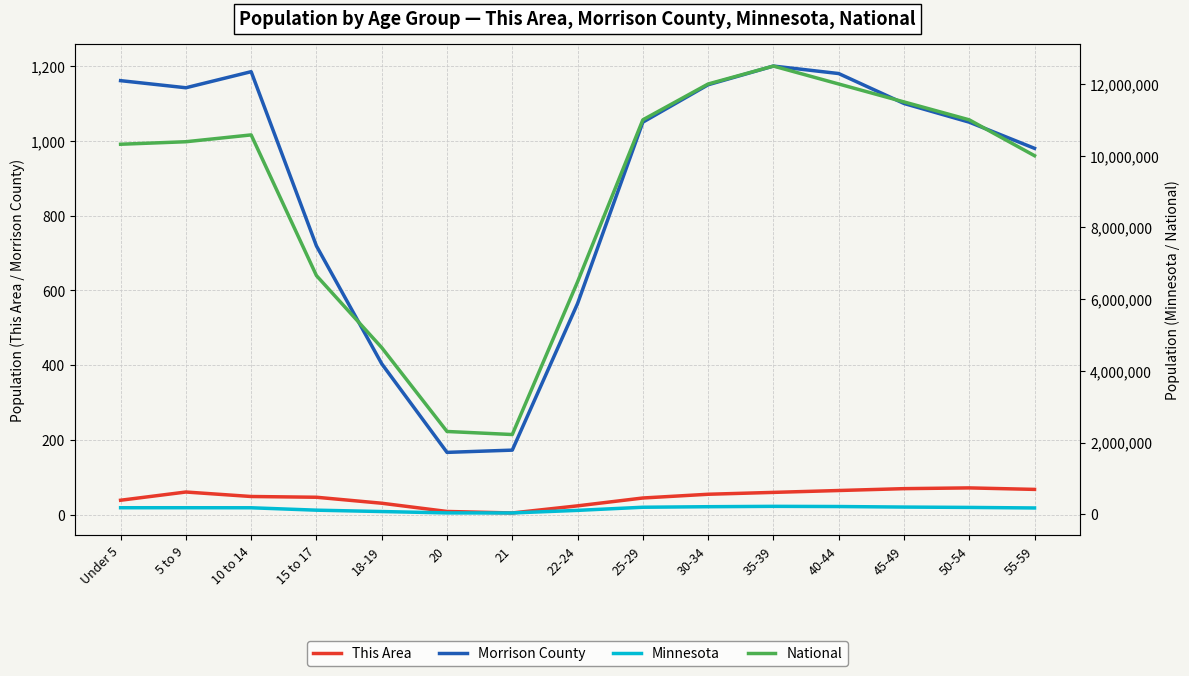

The value of Morrison County at 10 to 14 is 2091. True or false?

False